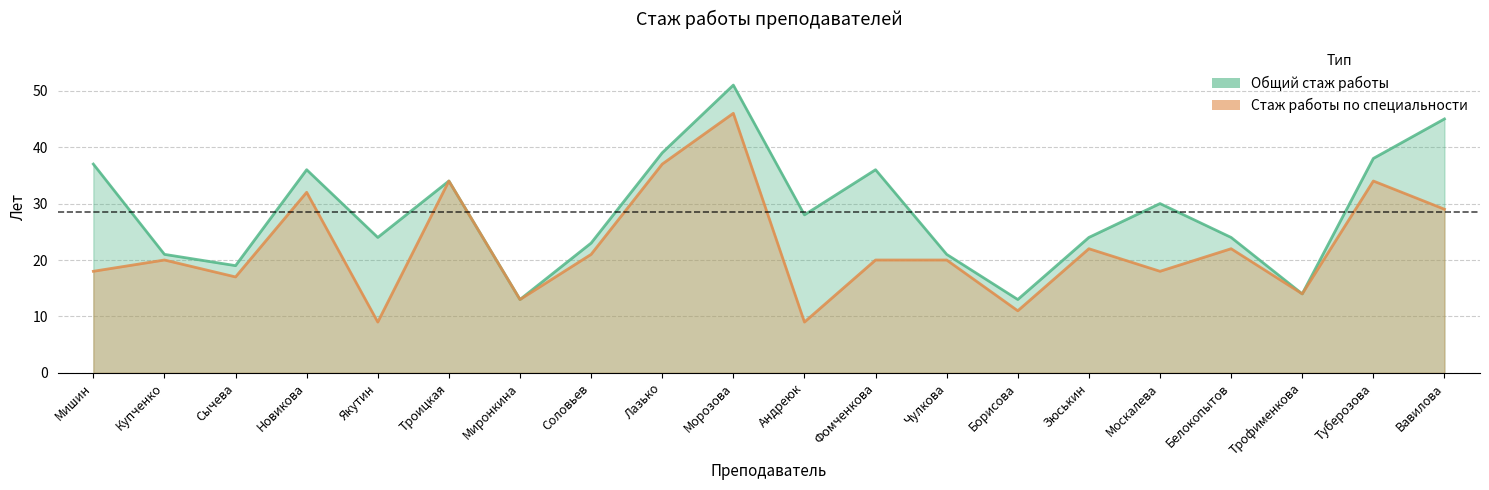

What is the label of the 4th point from the right?

Белокопытов